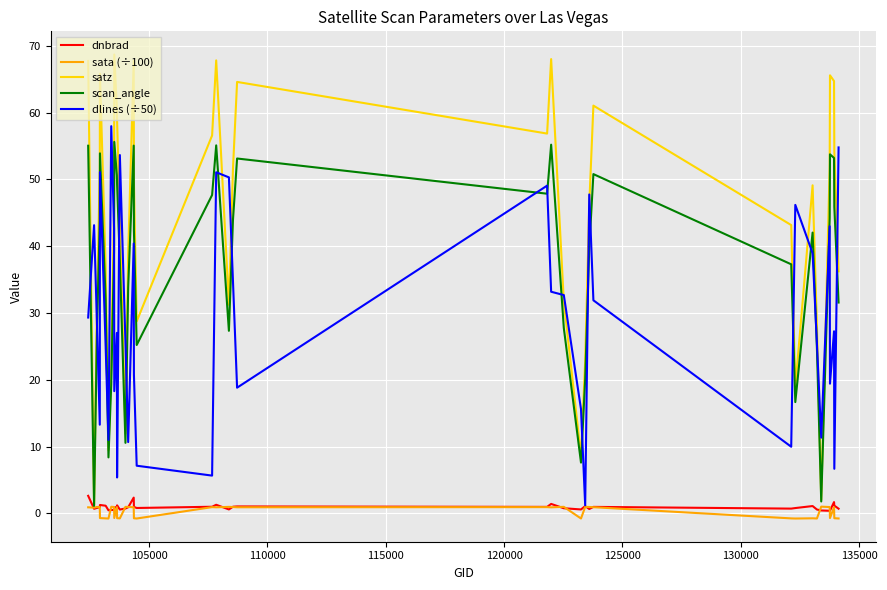

Which series has the largest range (max minus min)?

satz